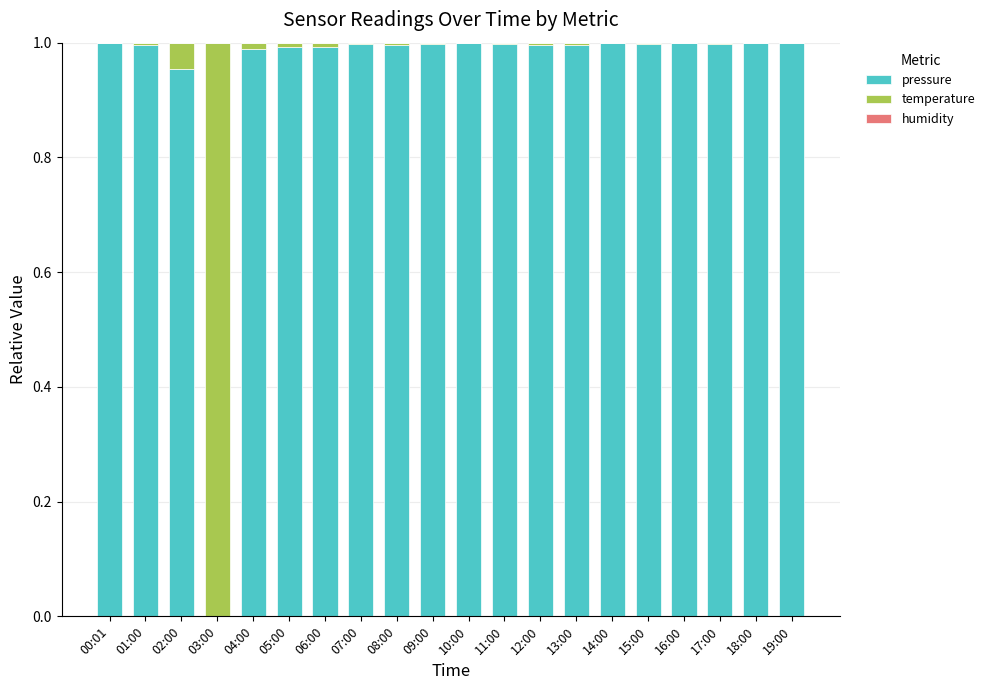

The pressure series shows 0.4 at 17:00. True or false?

False